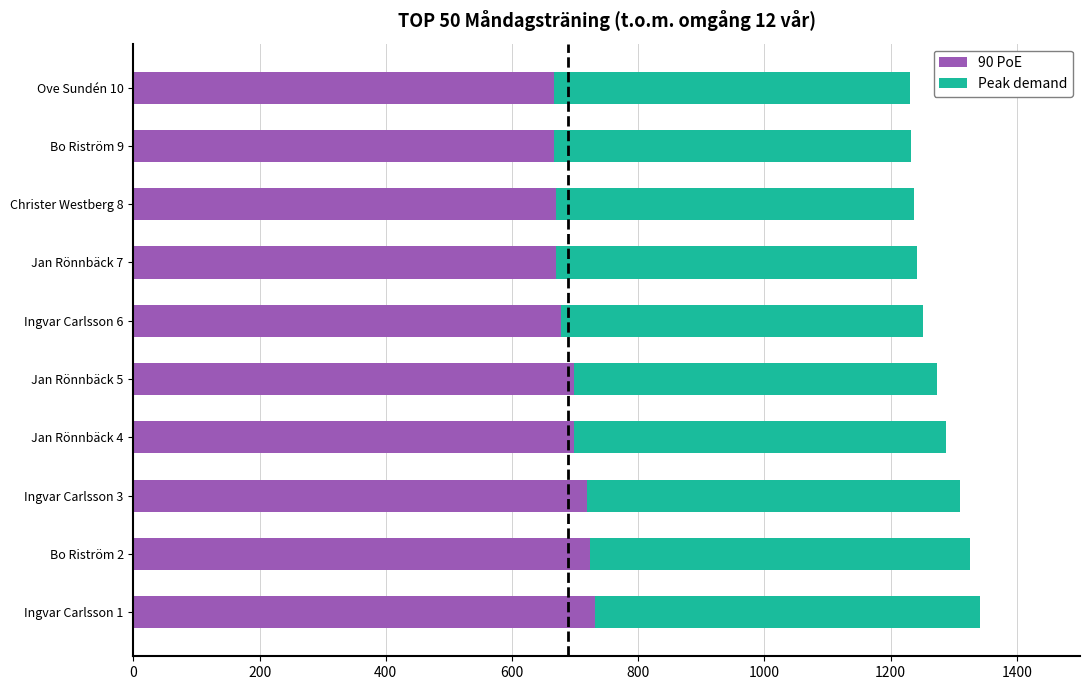

What is the difference between the second highest and second lowest values in the 90 PoE series?

56